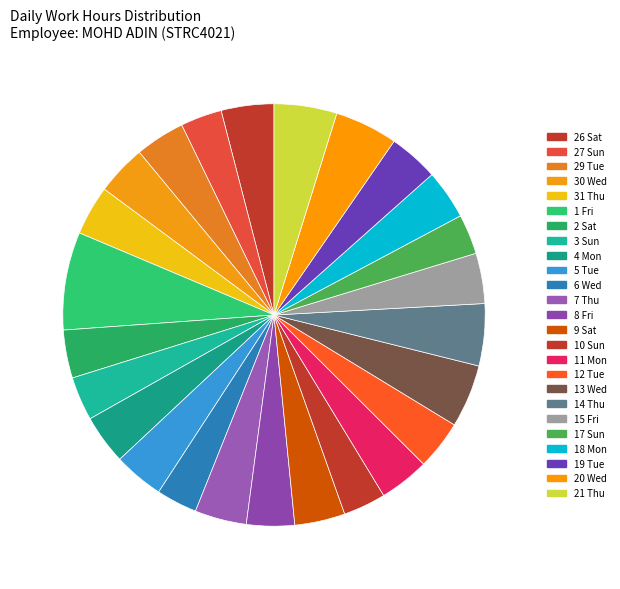

Count the number of slices in the pie.

25